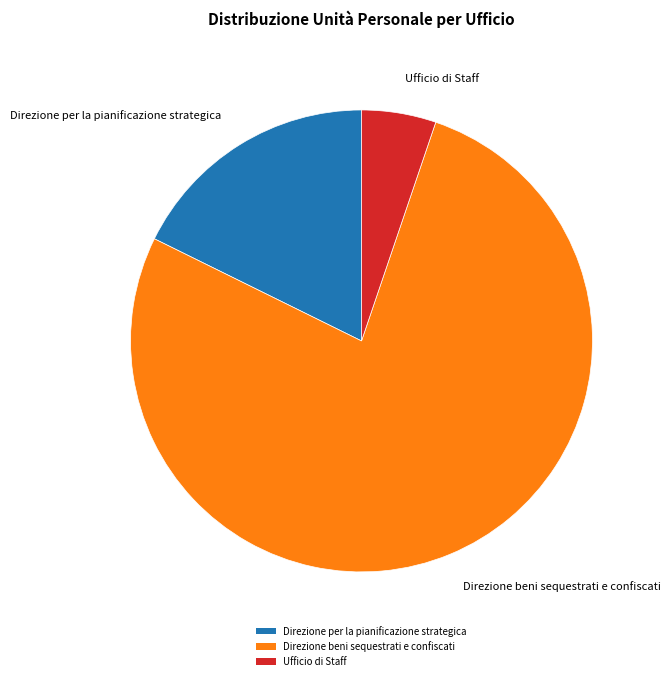

Which category has the smallest portion of the pie?

Ufficio di Staff